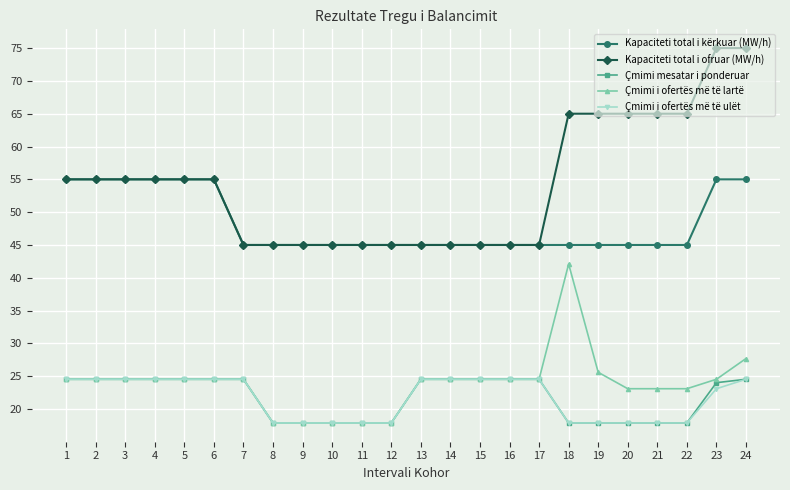

What is the sum of all Kapaciteti total i ofruar (MW/h) values?

1300.0